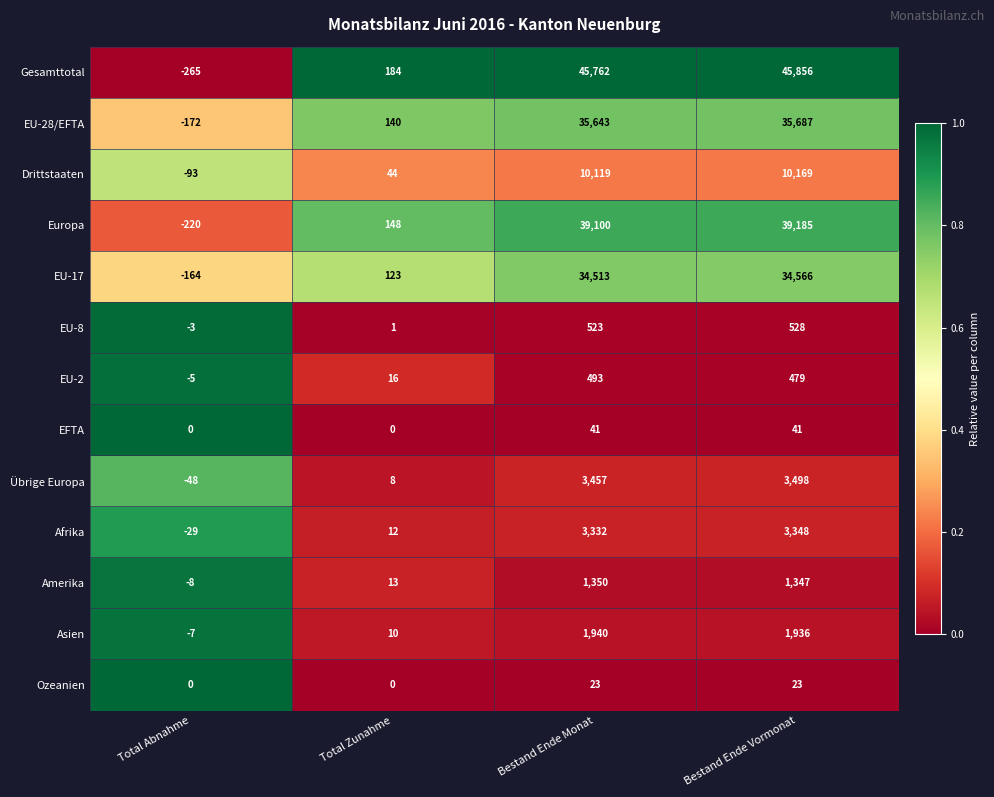

At which label is Amerika closest to 671?

Total Zunahme